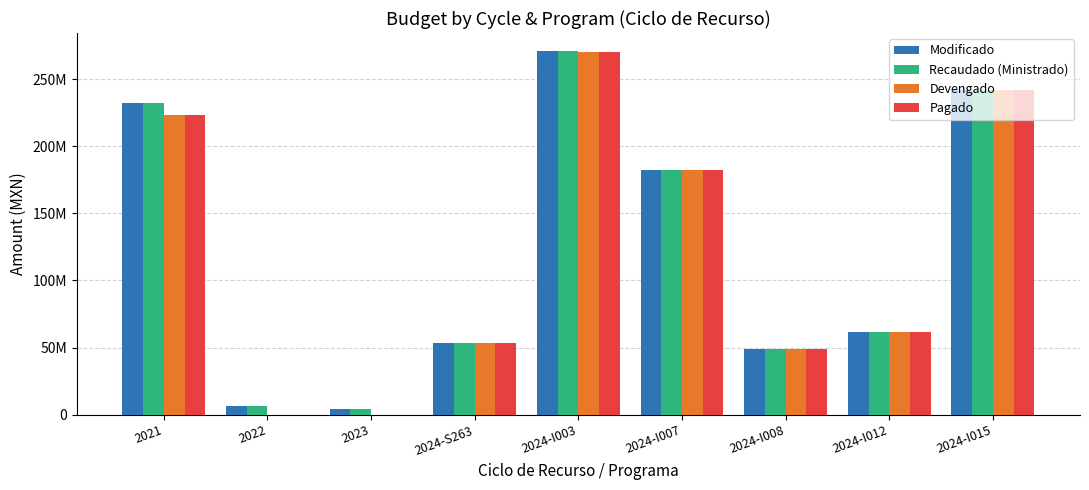

What are all the series names shown in the legend?

Modificado, Recaudado (Ministrado), Devengado, Pagado